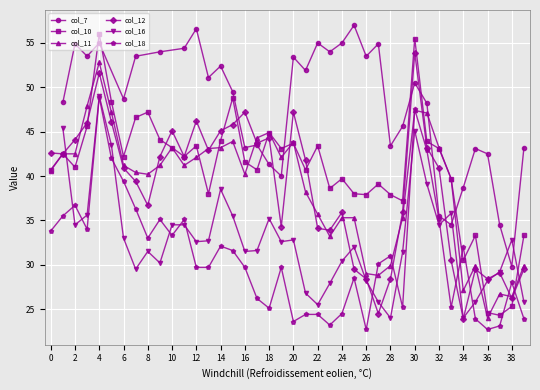

What is the maximum value for col_10?

56.0